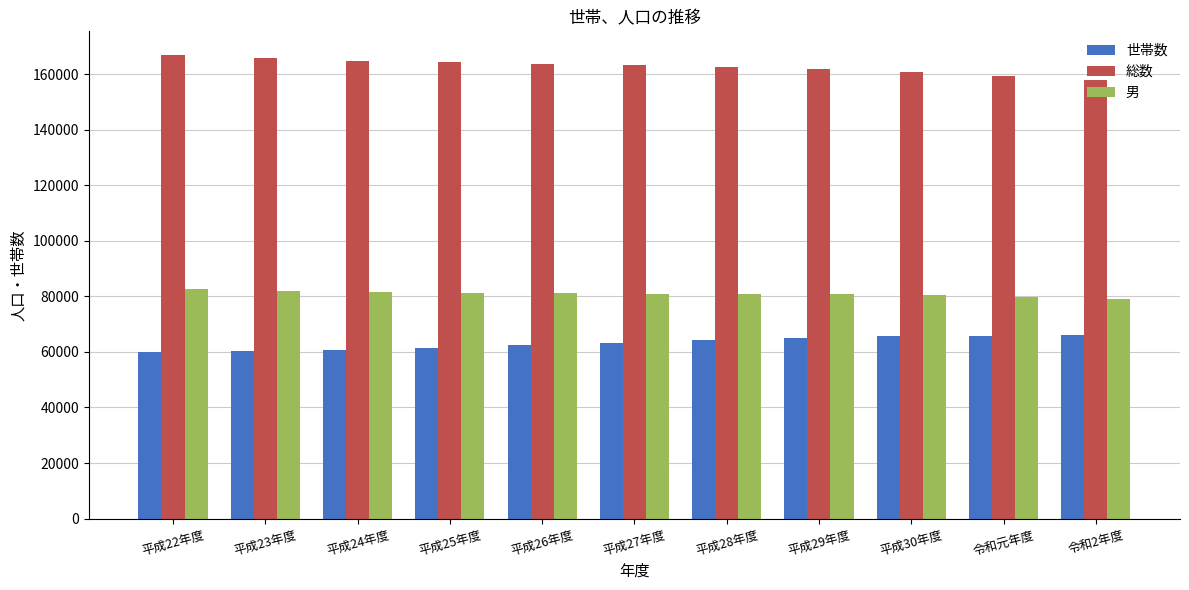

At how many categories does at least one series exceed 66586?

11